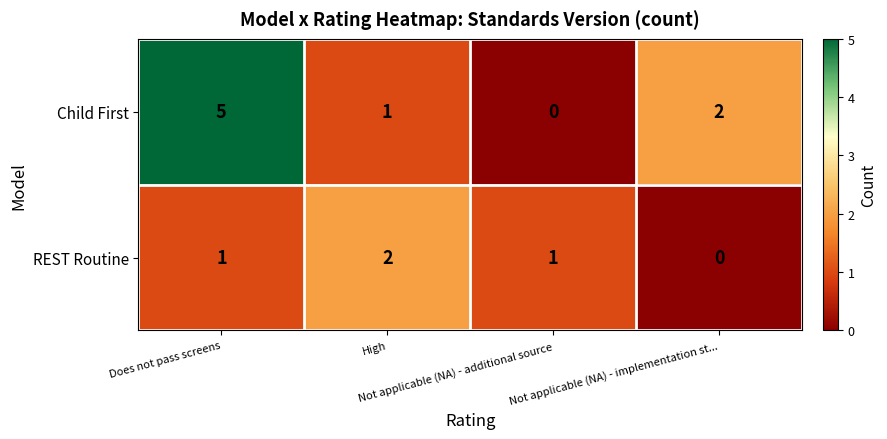

What is the sum of all REST Routine values?

4